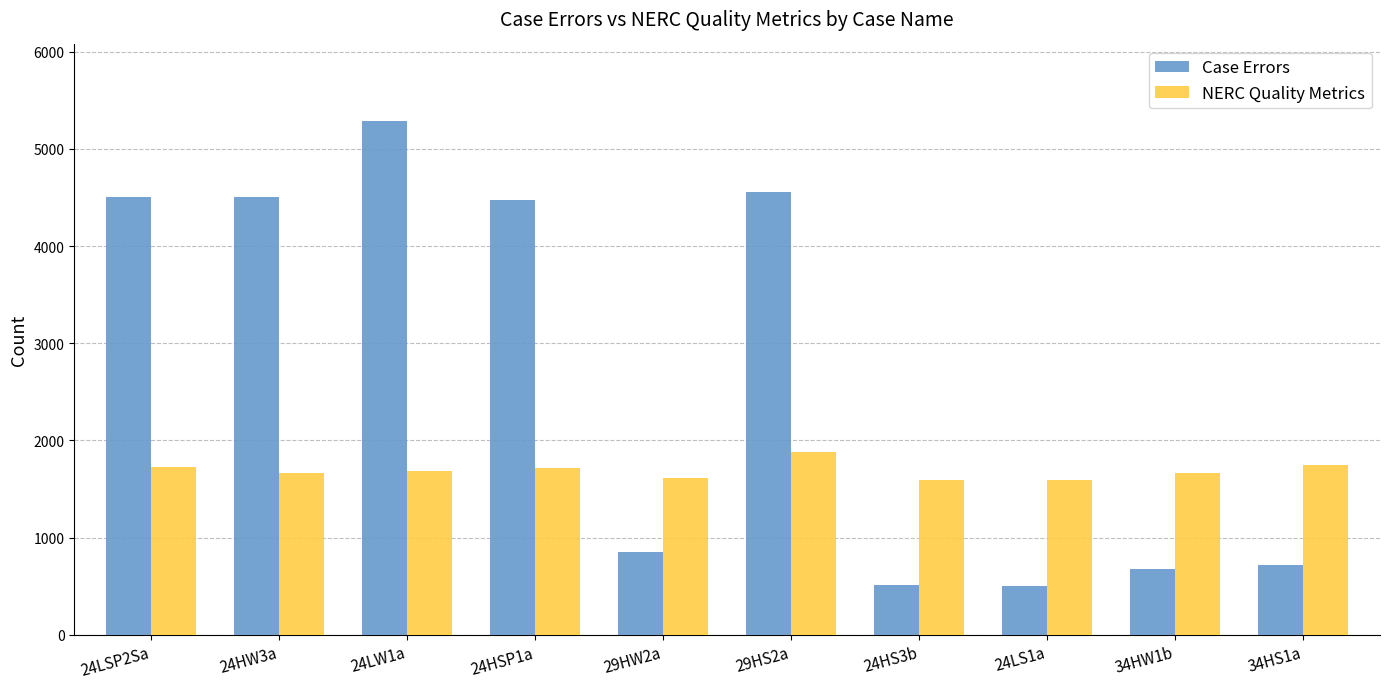

What is the sum of all NERC Quality Metrics values?

16876